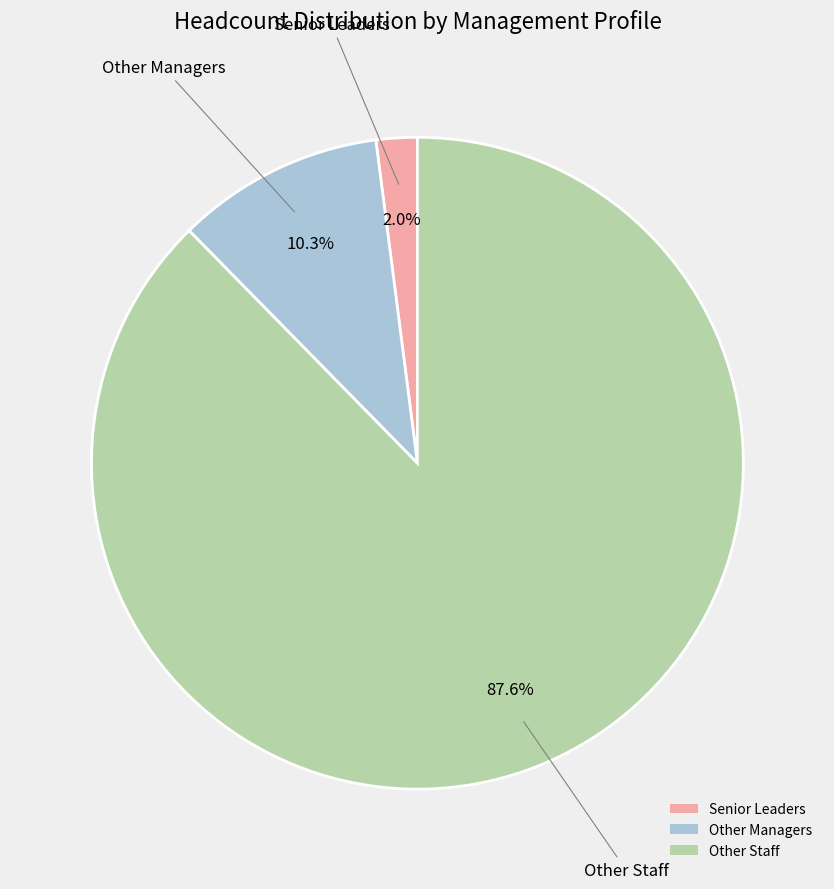

The Senior Leaders slice represents 16% of the pie. True or false?

False